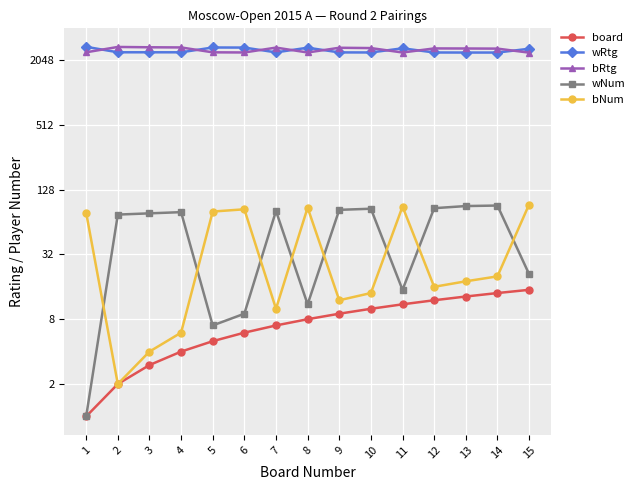

Reading left to right, transcribe all the data shown in this chart.

board: 1	2	3	4	5	6	7	8	9	10	11	12	13	14	15
wRtg: 2714	2414	2414	2413	2675	2670	2410	2663	2408	2405	2629	2404	2401	2401	2604
bRtg: 2414	2706	2687	2678	2412	2405	2668	2404	2659	2642	2403	2622	2618	2611	2396
wNum: 1	75	77	79	7	9	81	11	83	85	15	86	90	91	21
bNum: 78	2	4	6	80	84	10	87	12	14	89	16	18	20	93